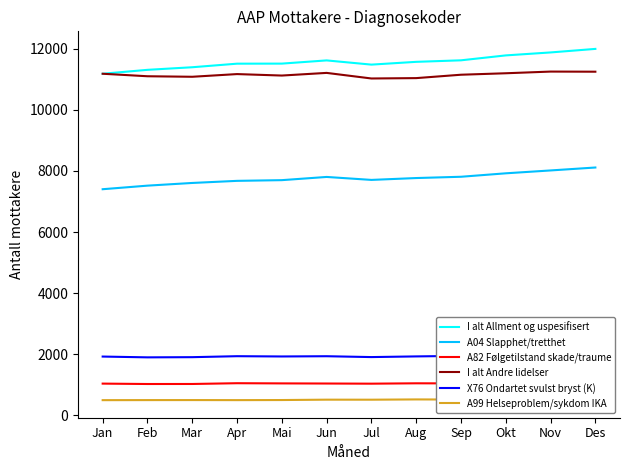

Which category has the highest value across all series?

Des